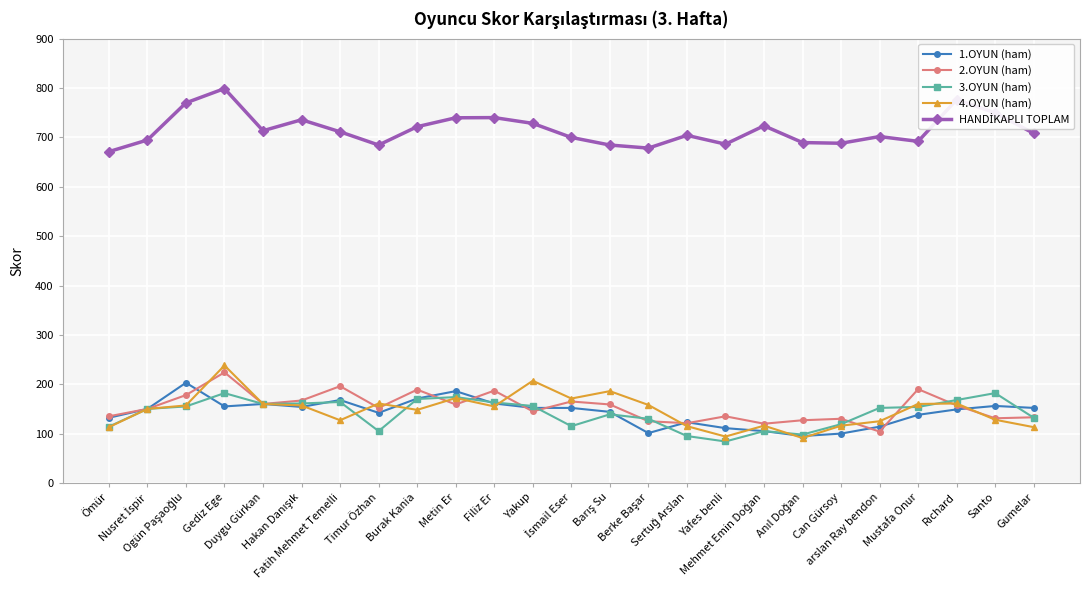

True or false: 4.OYUN (ham) has more than 1 interior local peaks.

True